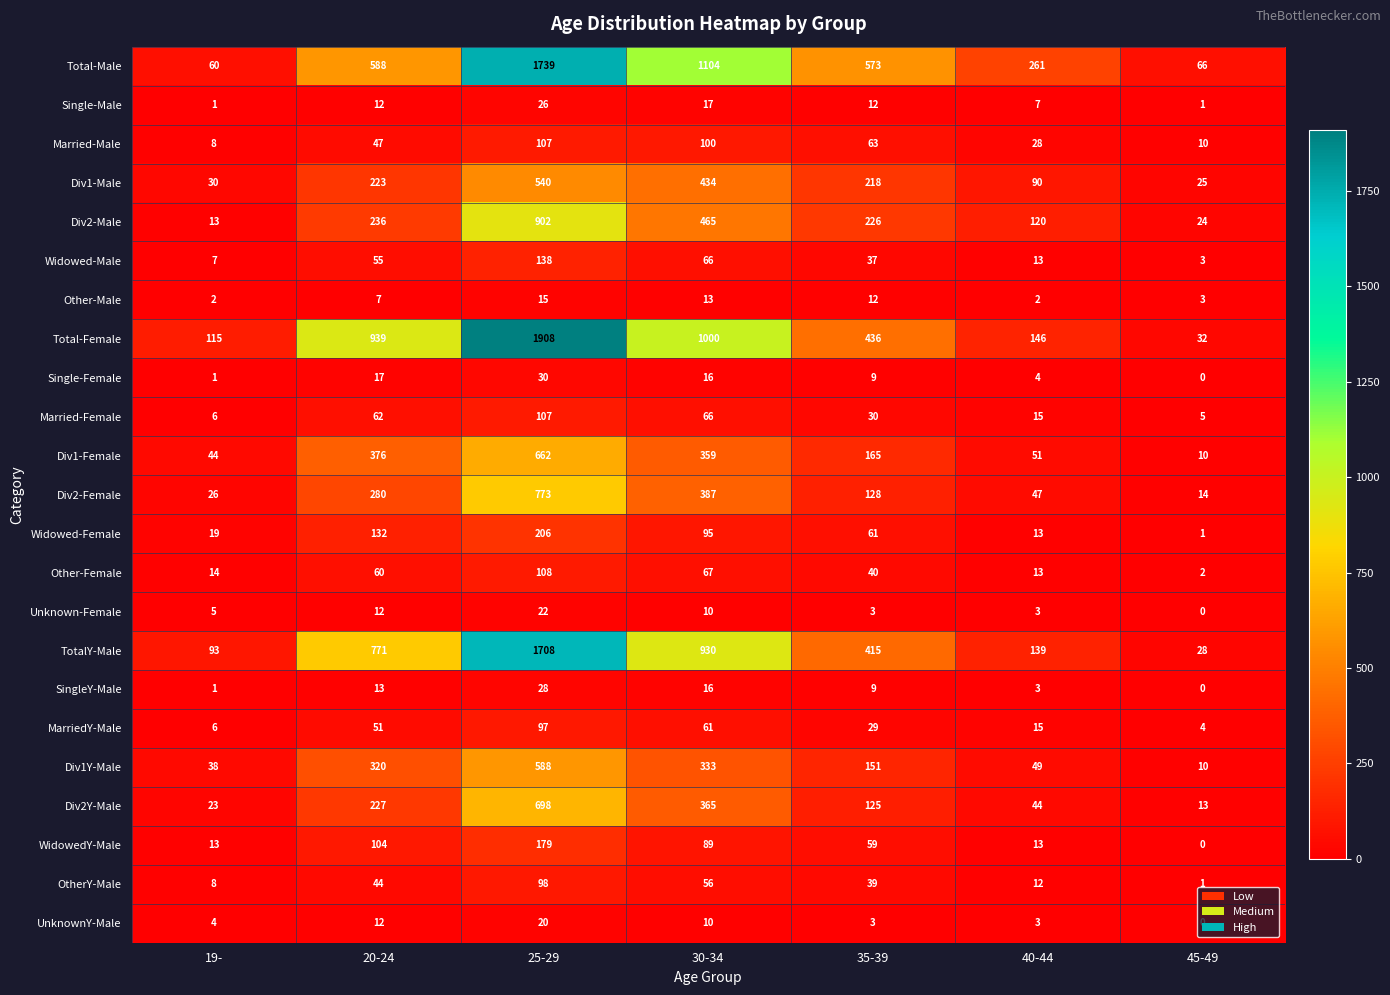

At which category is the sum across all series the highest?

25-29